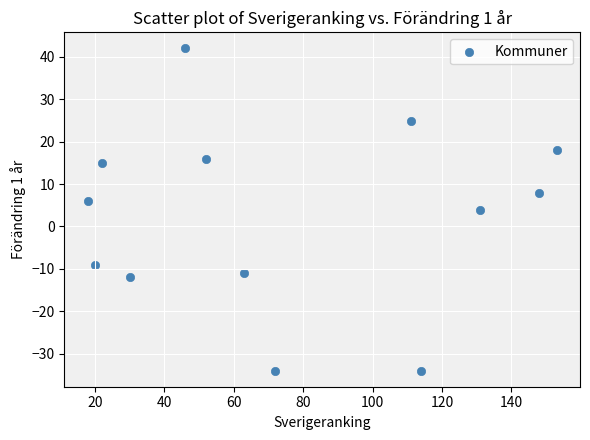

What is the range of X values (max minus min)?

135